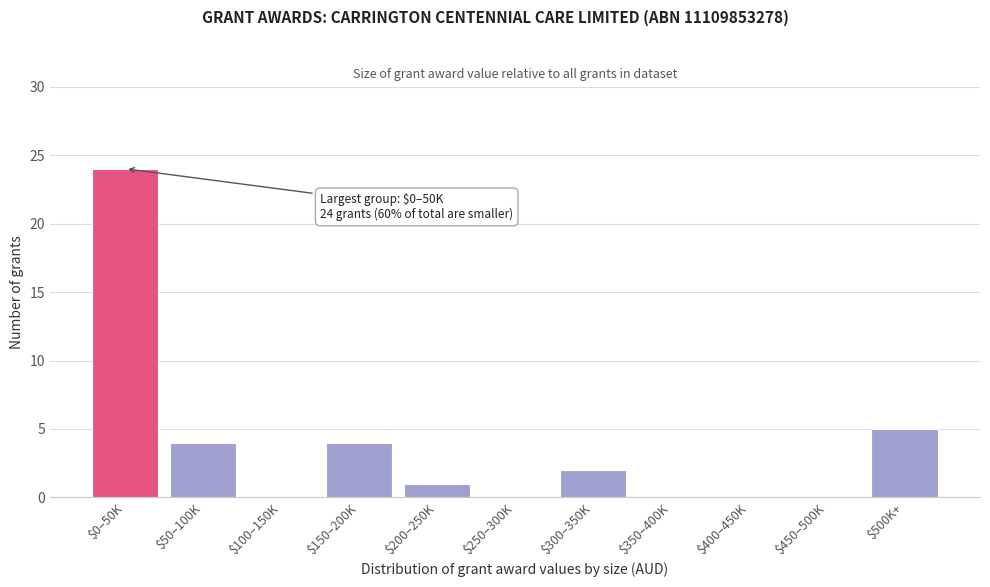

At which label is the value closest to 12?

$500K+